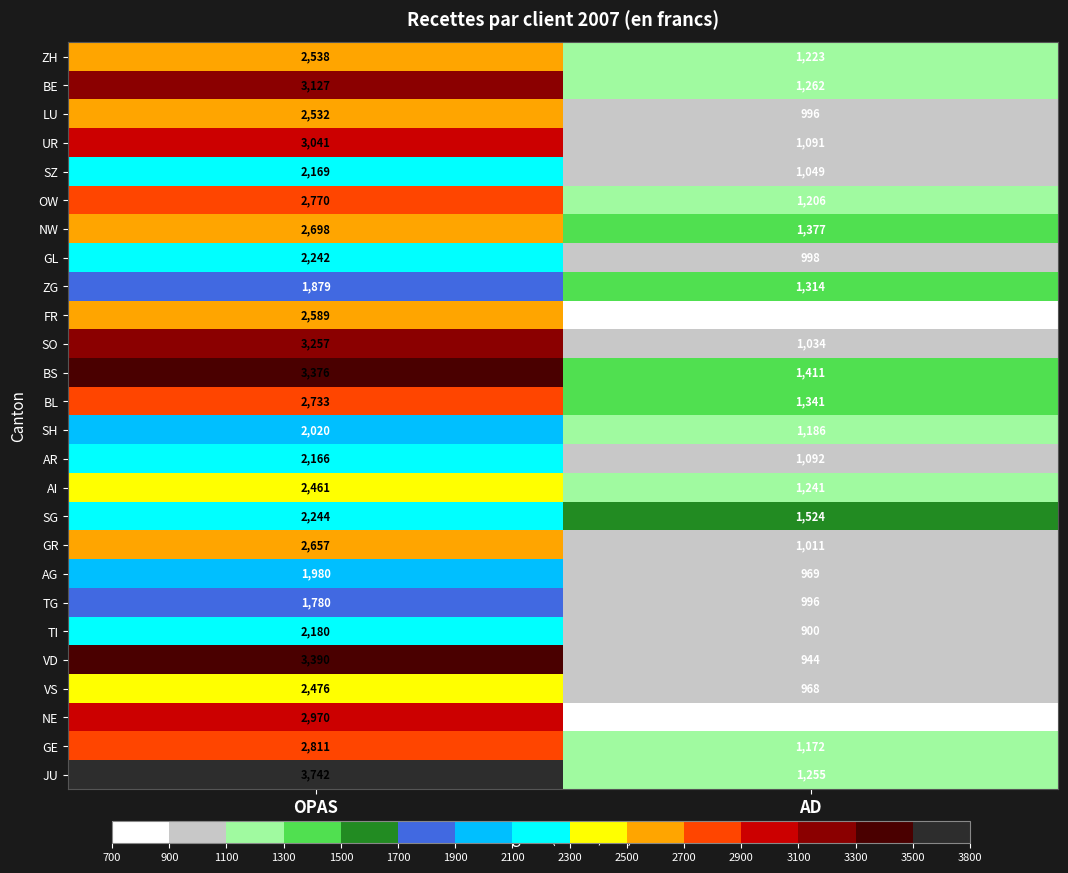

Which series has the largest range (max minus min)?

JU